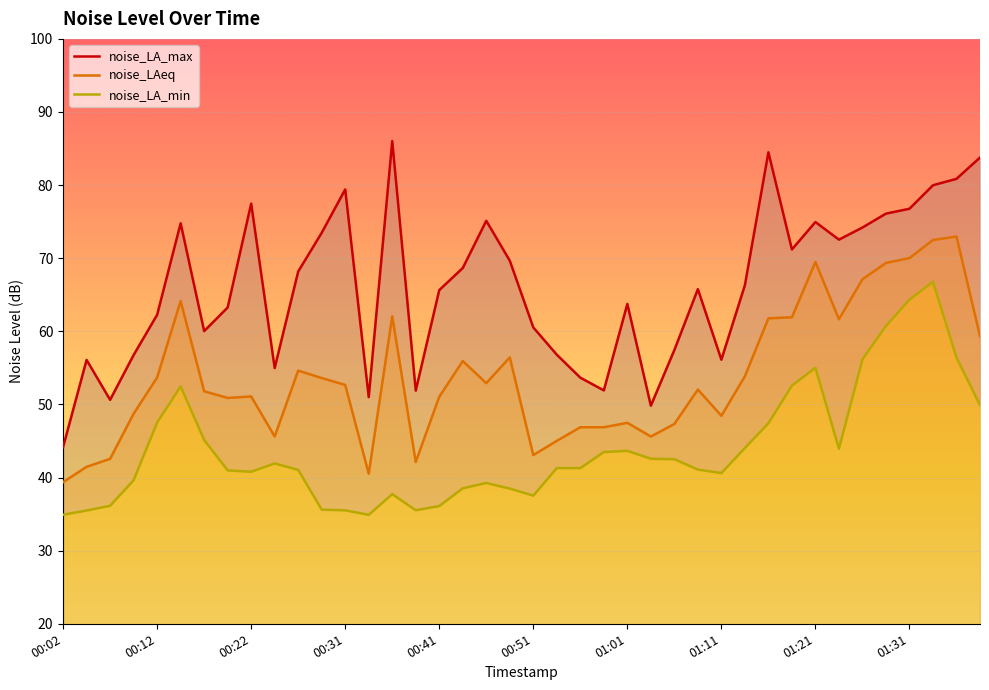

What is the value of the noise_LAeq point at the 33rd from the left?

69.5